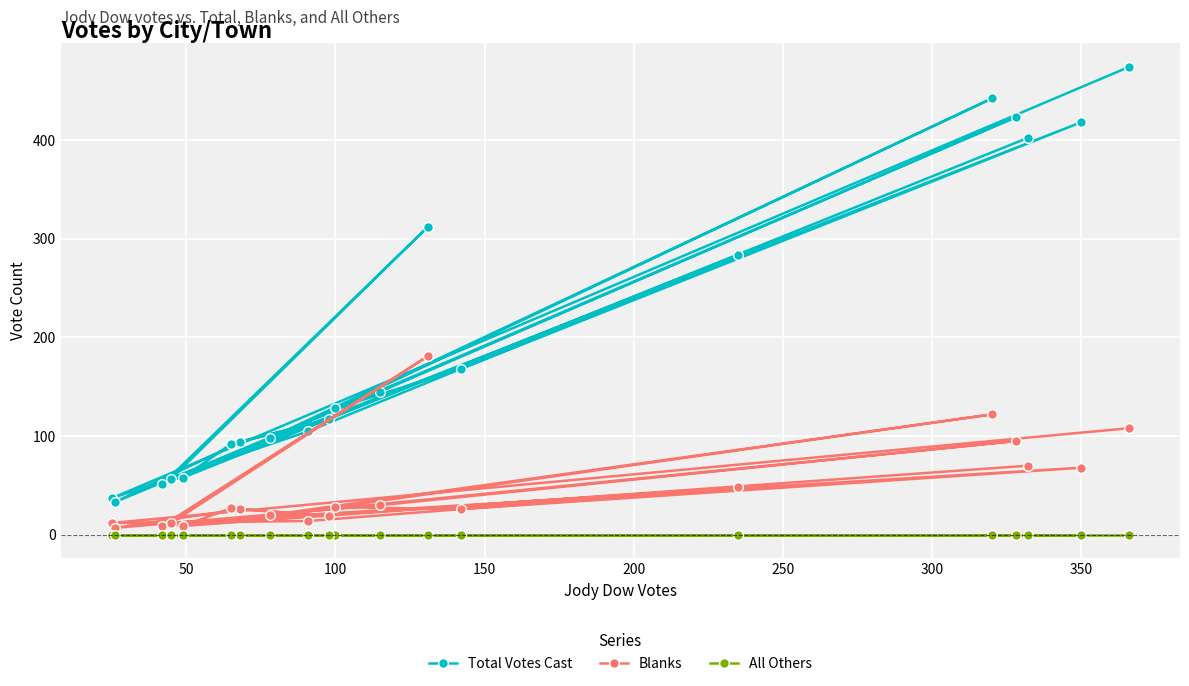

What is the greatest value displayed?

474